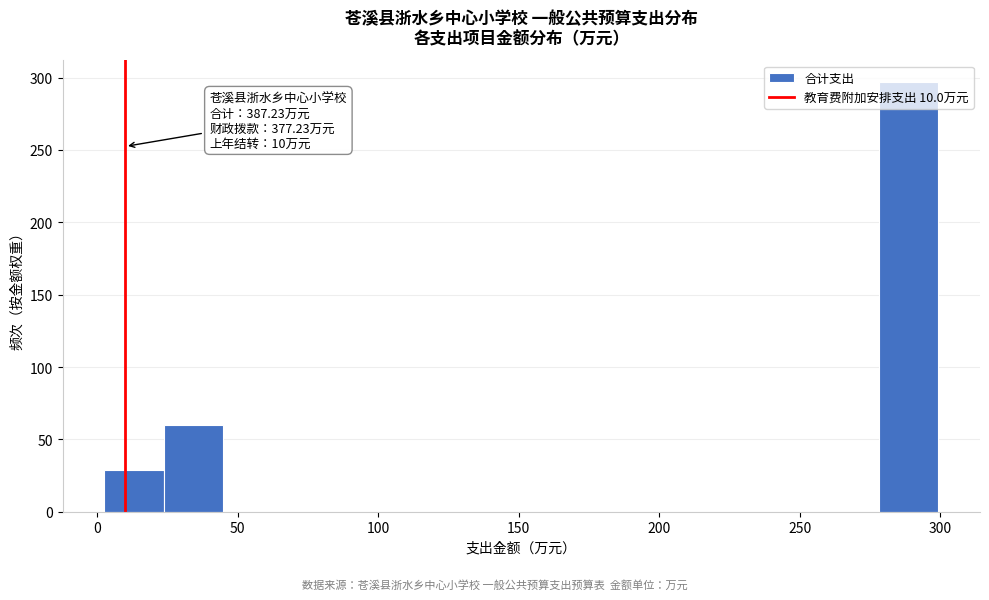

Over which range of the x-axis is the bar tallest?

280 to 300